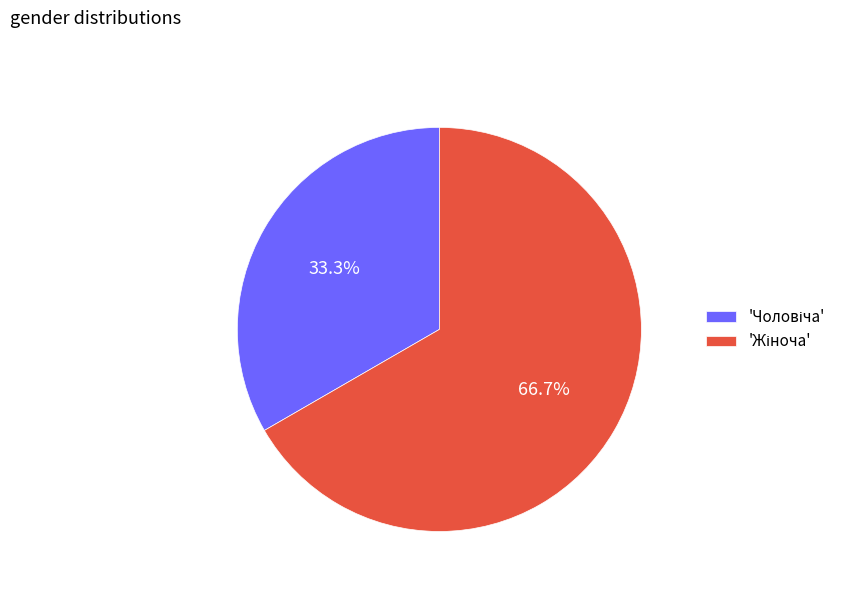

Is there a majority slice in this chart?

Yes